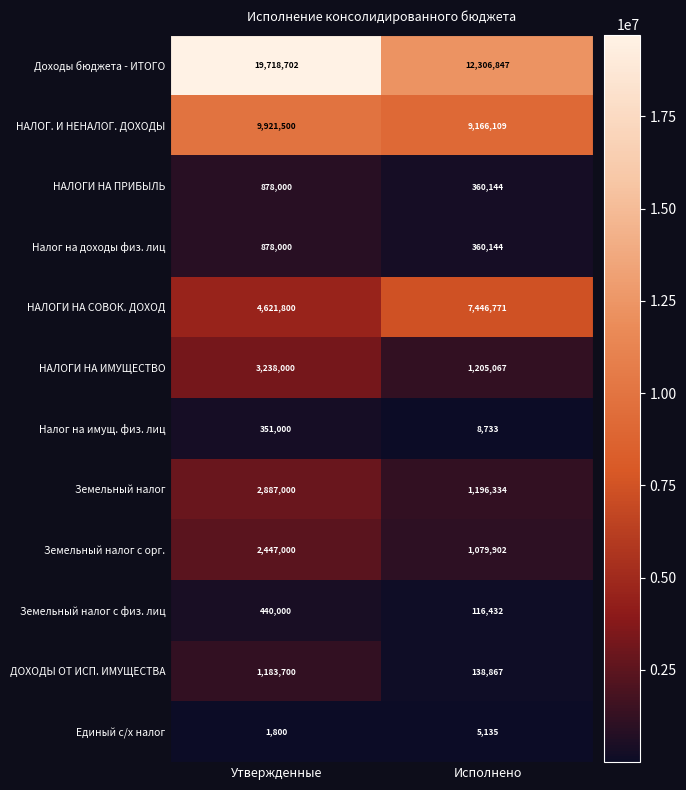

Reading left to right, list all the values displayed in this chart.

Доходы бюджета - ИТОГО: Утвержденные=19718702	Исполнено=12306847
НАЛОГ. И НЕНАЛОГ. ДОХОДЫ: Утвержденные=9921500	Исполнено=9166109
НАЛОГИ НА ПРИБЫЛЬ: Утвержденные=878000	Исполнено=360144
Налог на доходы физ. лиц: Утвержденные=878000	Исполнено=360144
НАЛОГИ НА СОВОК. ДОХОД: Утвержденные=4621800	Исполнено=7446771
НАЛОГИ НА ИМУЩЕСТВО: Утвержденные=3238000	Исполнено=1205067
Налог на имущ. физ. лиц: Утвержденные=351000	Исполнено=8733
Земельный налог: Утвержденные=2887000	Исполнено=1196334
Земельный налог с орг.: Утвержденные=2447000	Исполнено=1079902
Земельный налог с физ. лиц: Утвержденные=440000	Исполнено=116432
ДОХОДЫ ОТ ИСП. ИМУЩЕСТВА: Утвержденные=1183700	Исполнено=138867
Единый с/х налог: Утвержденные=1800	Исполнено=5135